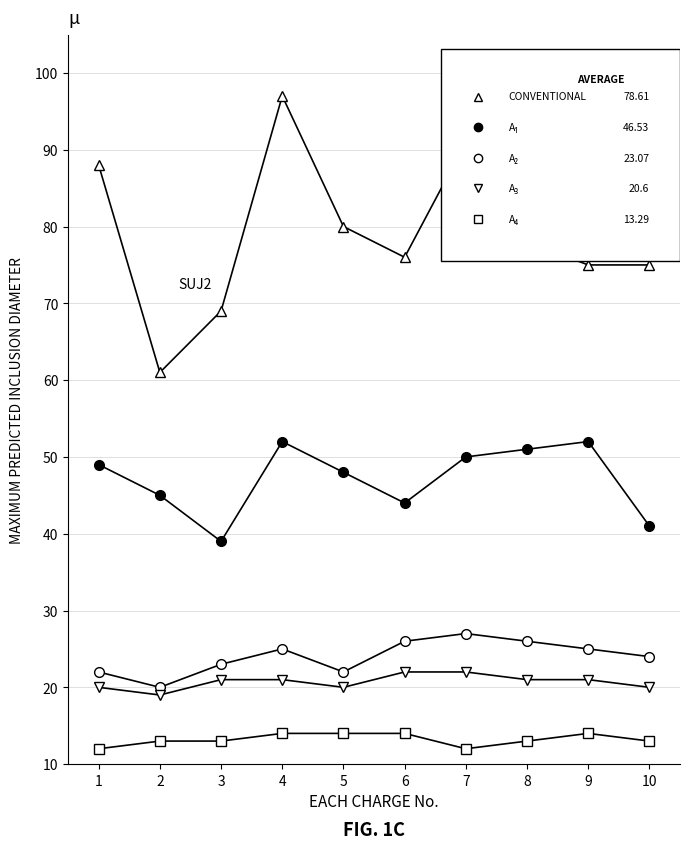

How many data points does each series have?

10